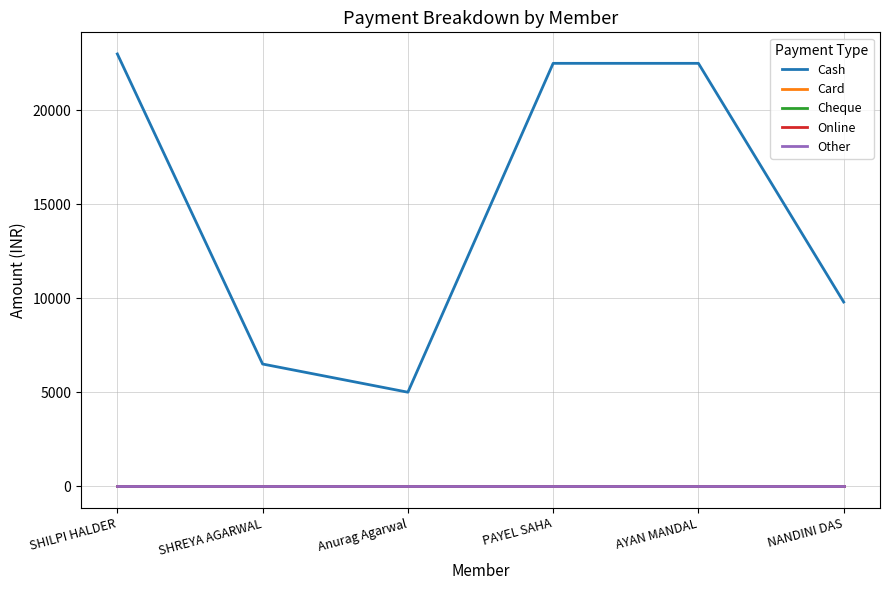

Does the chart display data point markers on the line(s)?

No